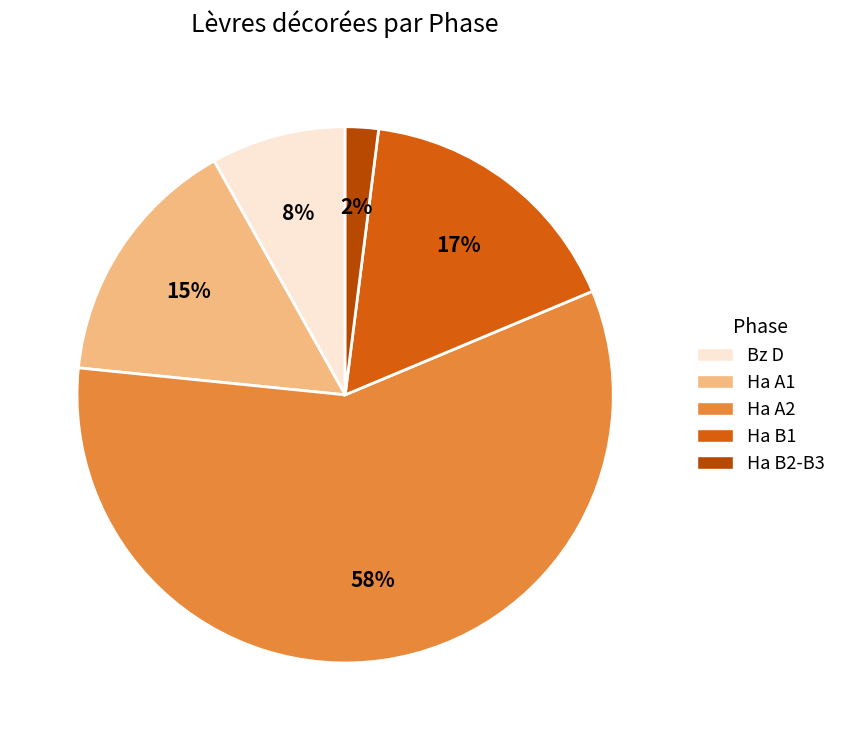

To the nearest percent, what is the difference between the largest and smallest slice percentages?

56%